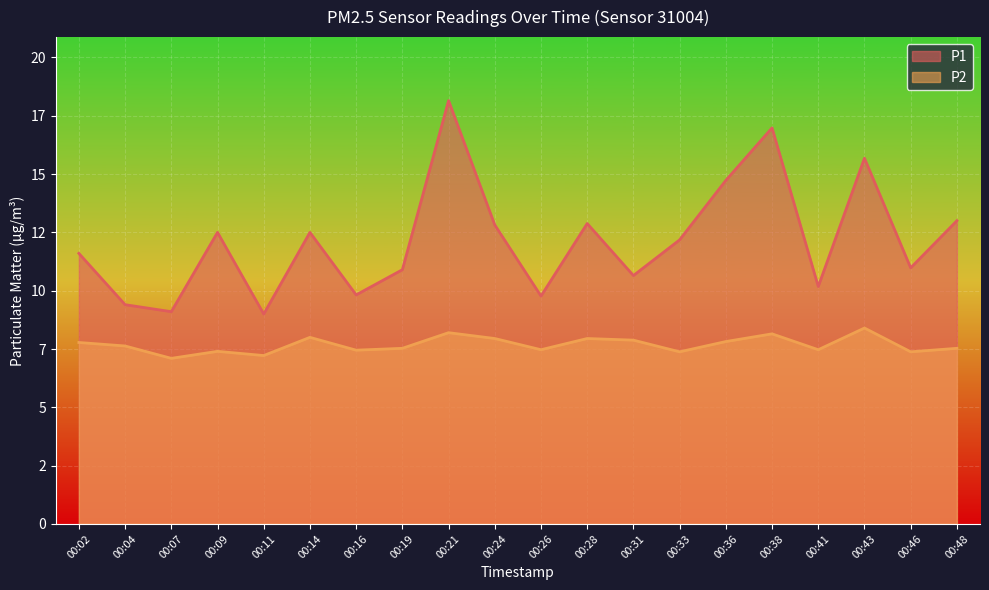

True or false: P1 and P2 cross at least once.

False